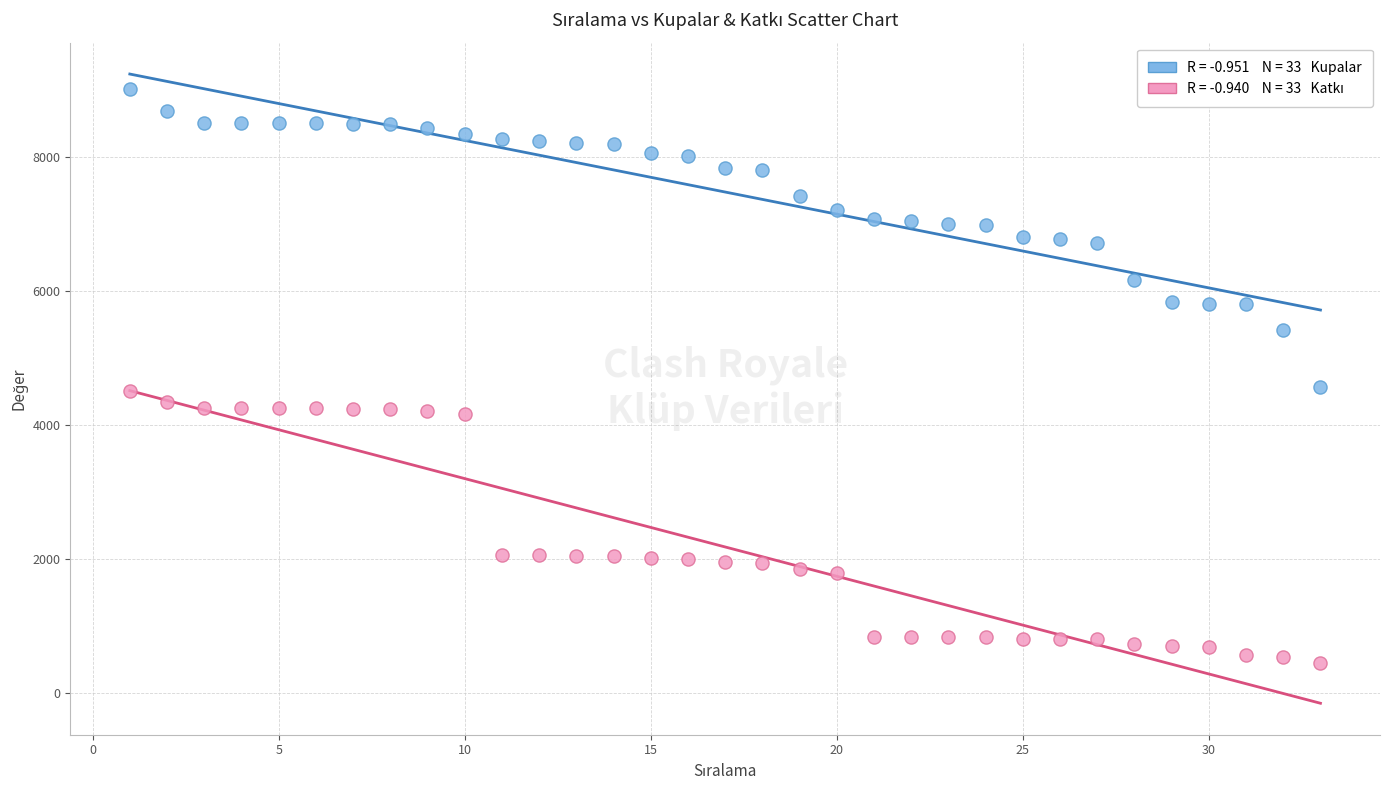

Across all data points, what is the range of Y values (max minus min)?

8544